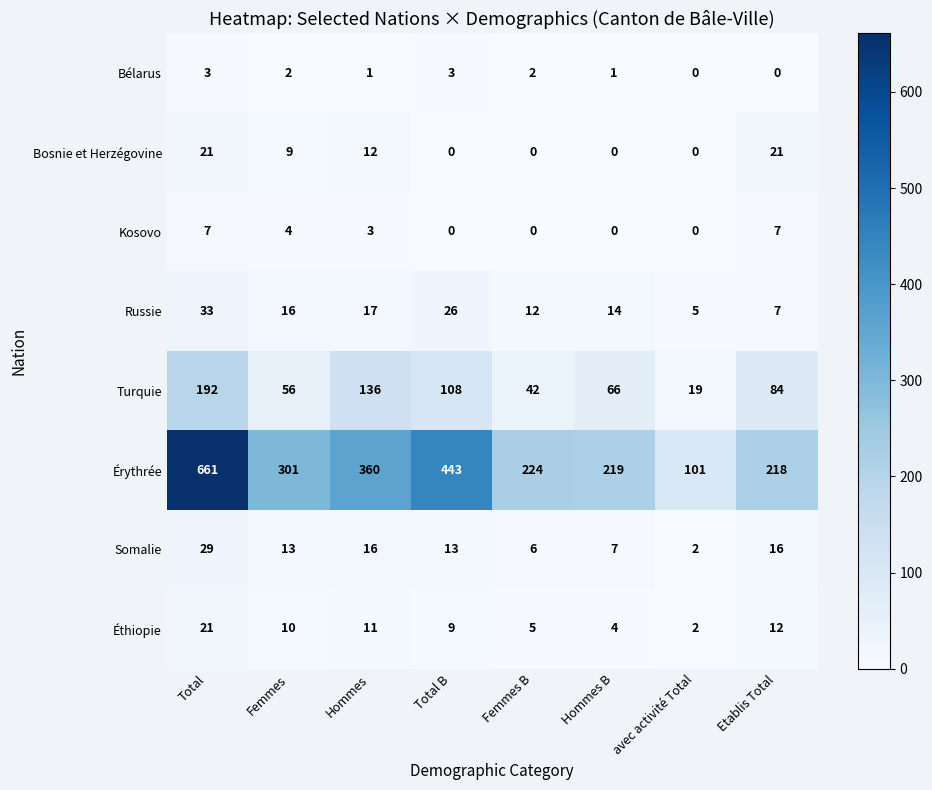

What is the greatest value displayed?

661